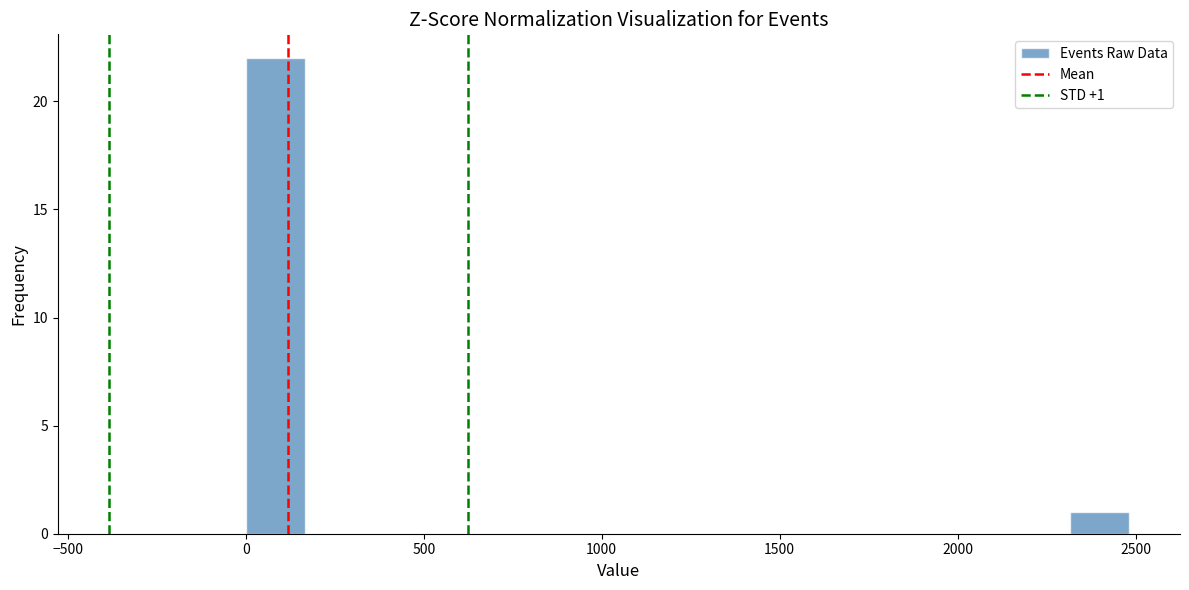

Read against the x-axis, roughly where is the centre of the tallest bar?

100